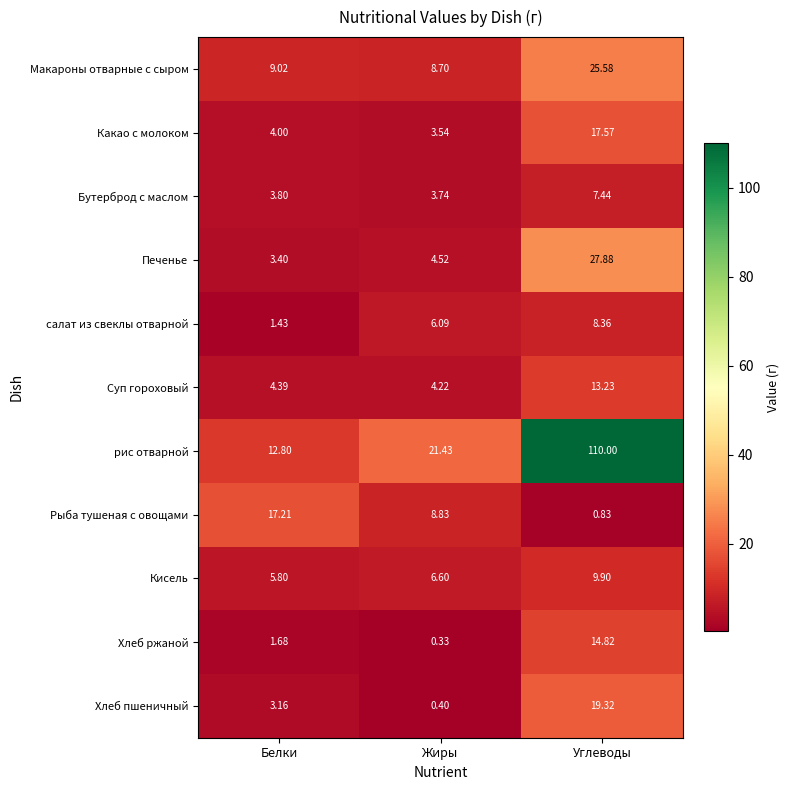

Which label corresponds to the smallest value in the chart?

Жиры